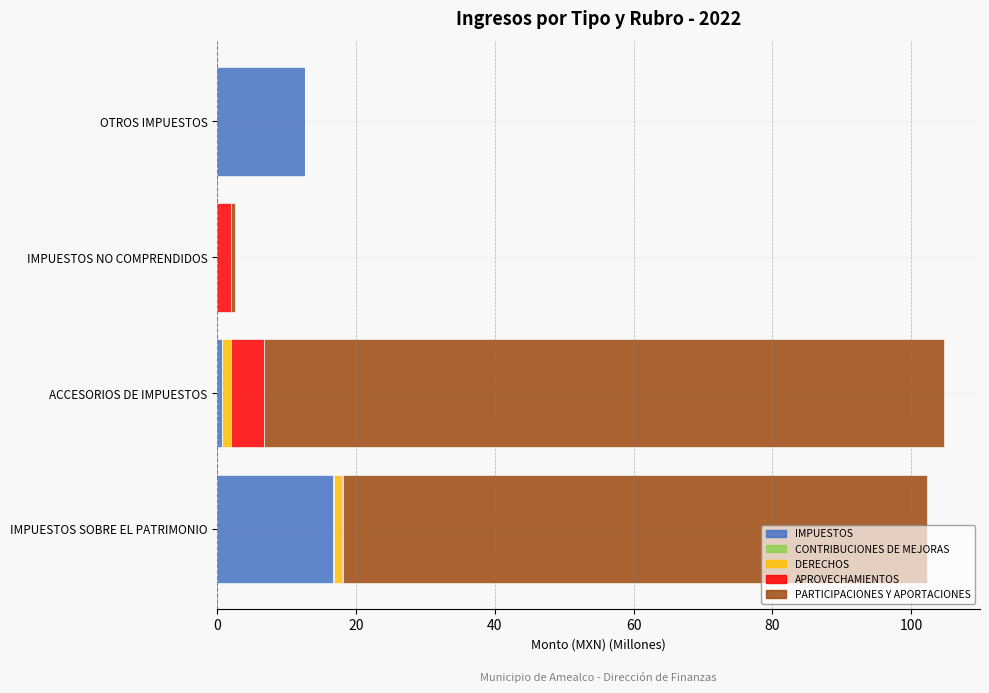

True or false: IMPUESTOS has a value of 19.9 at OTROS IMPUESTOS.

False